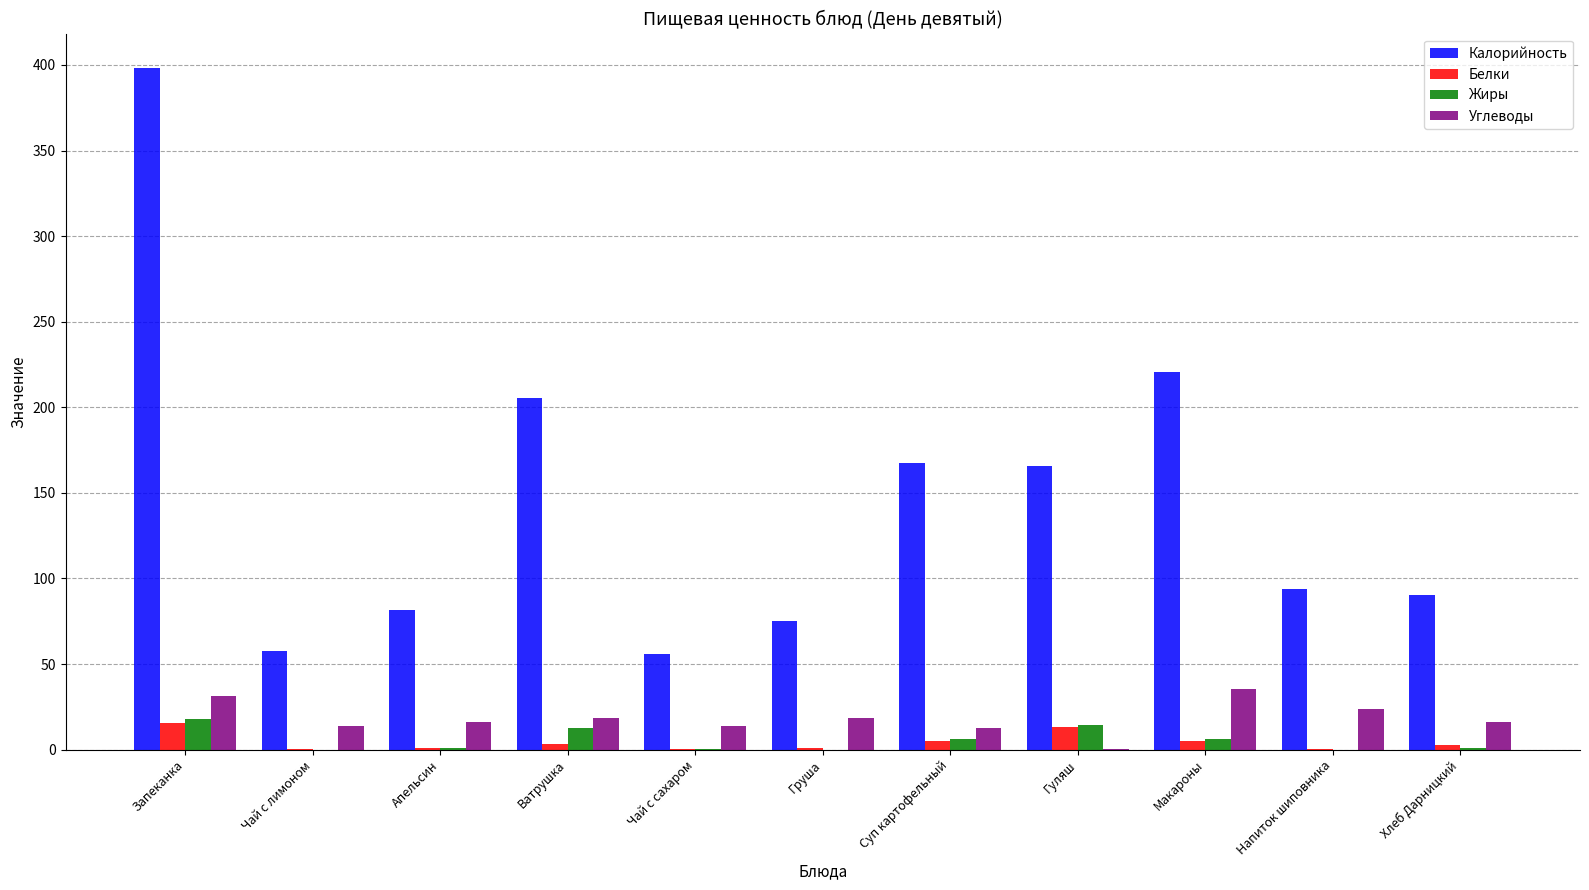

At which category is the sum across all series the highest?

Запеканка